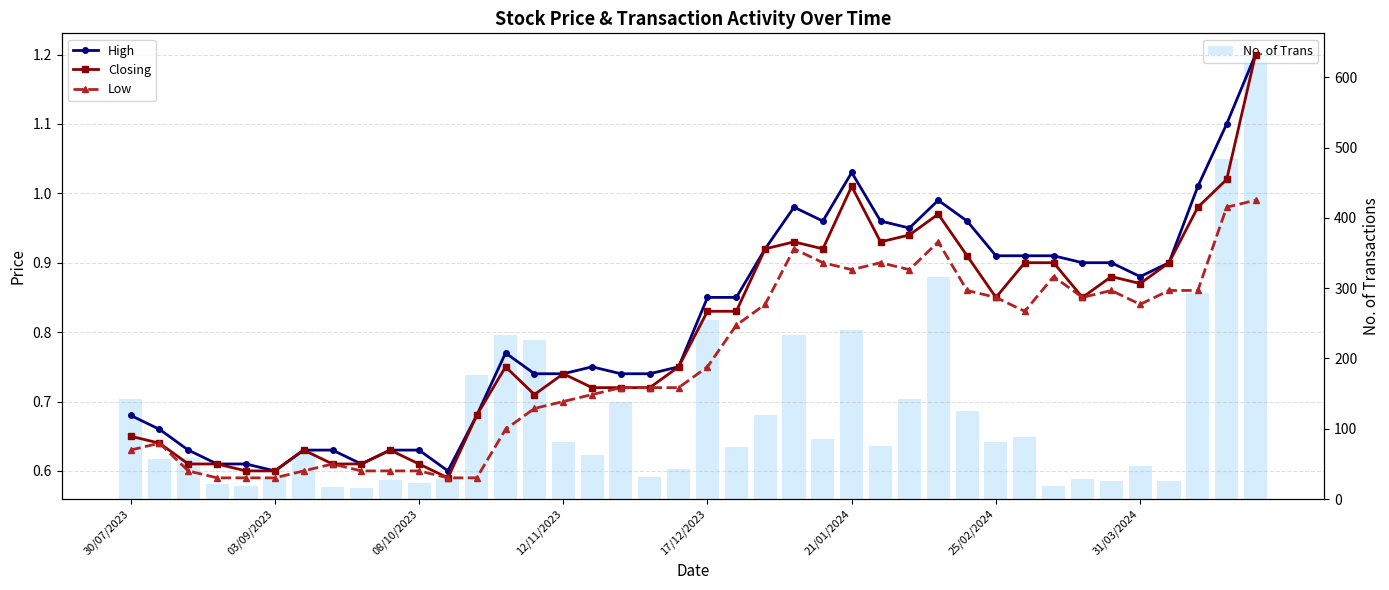

What is the difference between the second highest and minimum values in the Closing series?

0.4